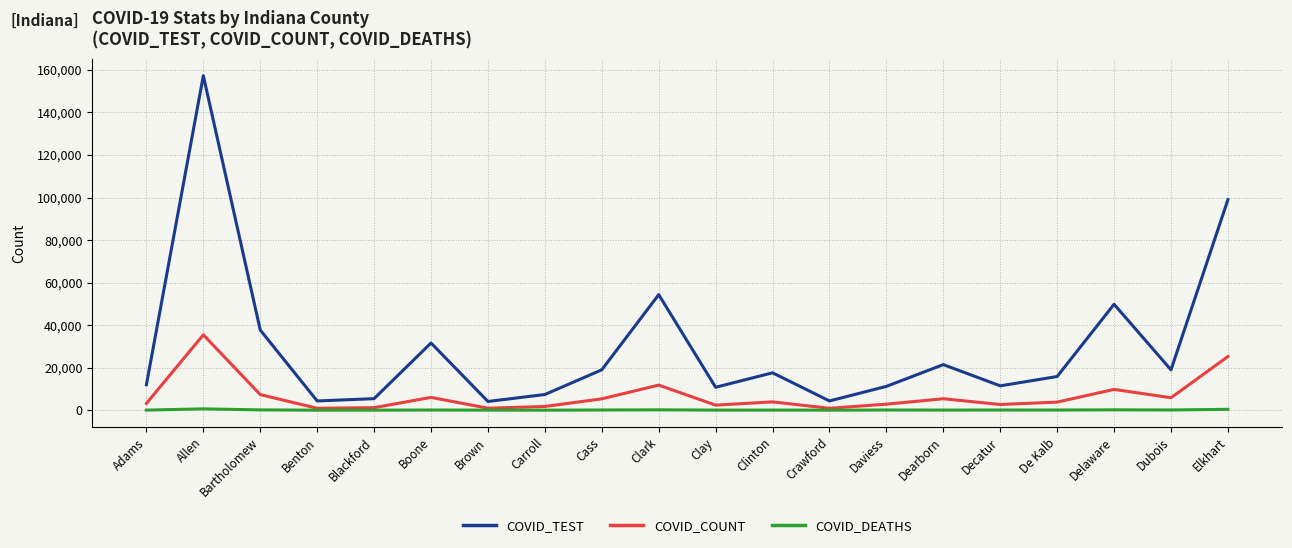

What is the minimum value shown in the chart?

13